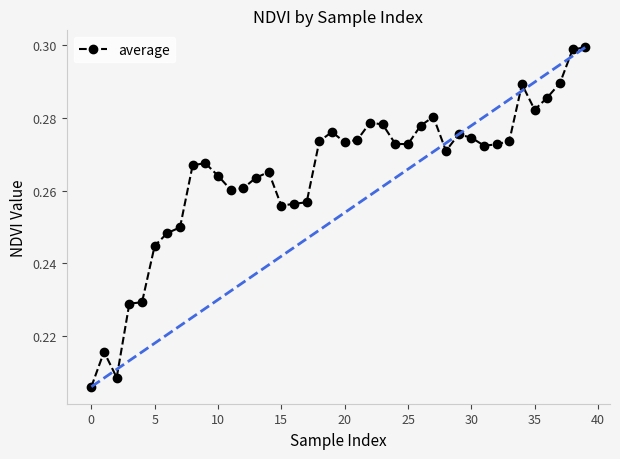

Is it true that average equals 0.1 at 0?

False